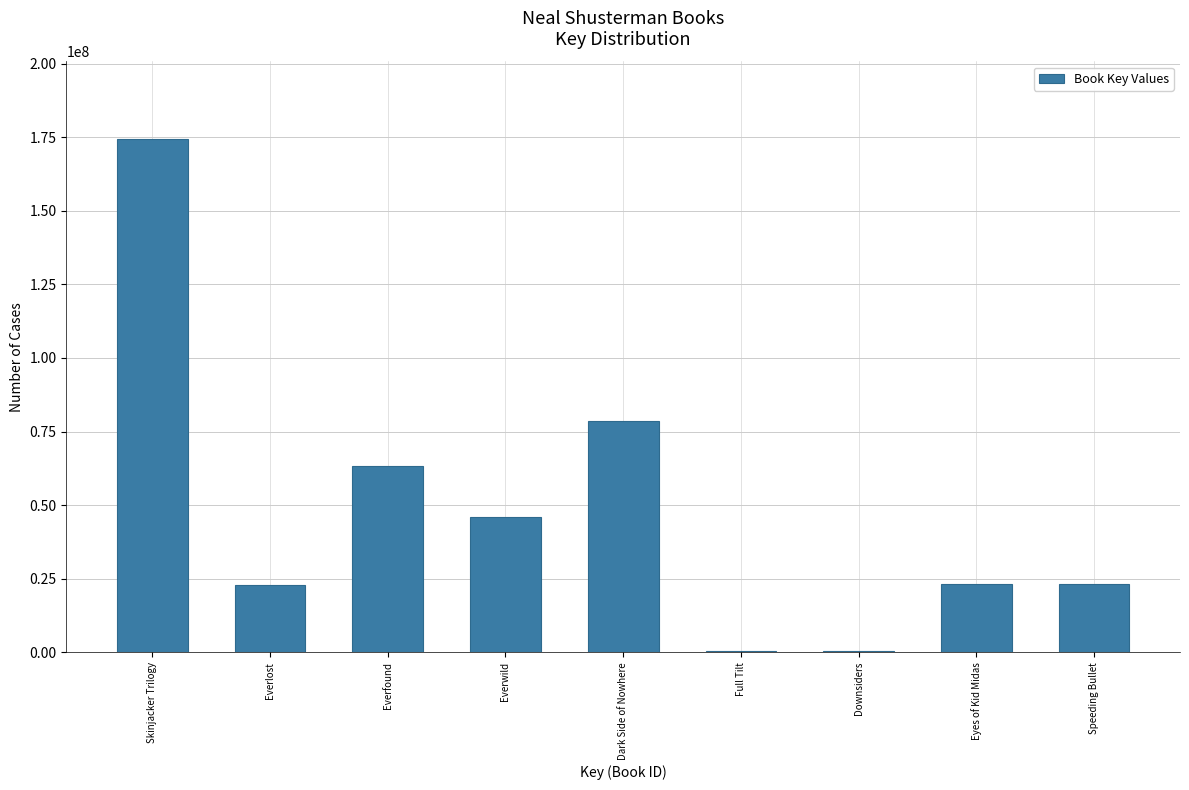

Which has a higher value, Eyes of Kid Midas or Everfound?

Everfound